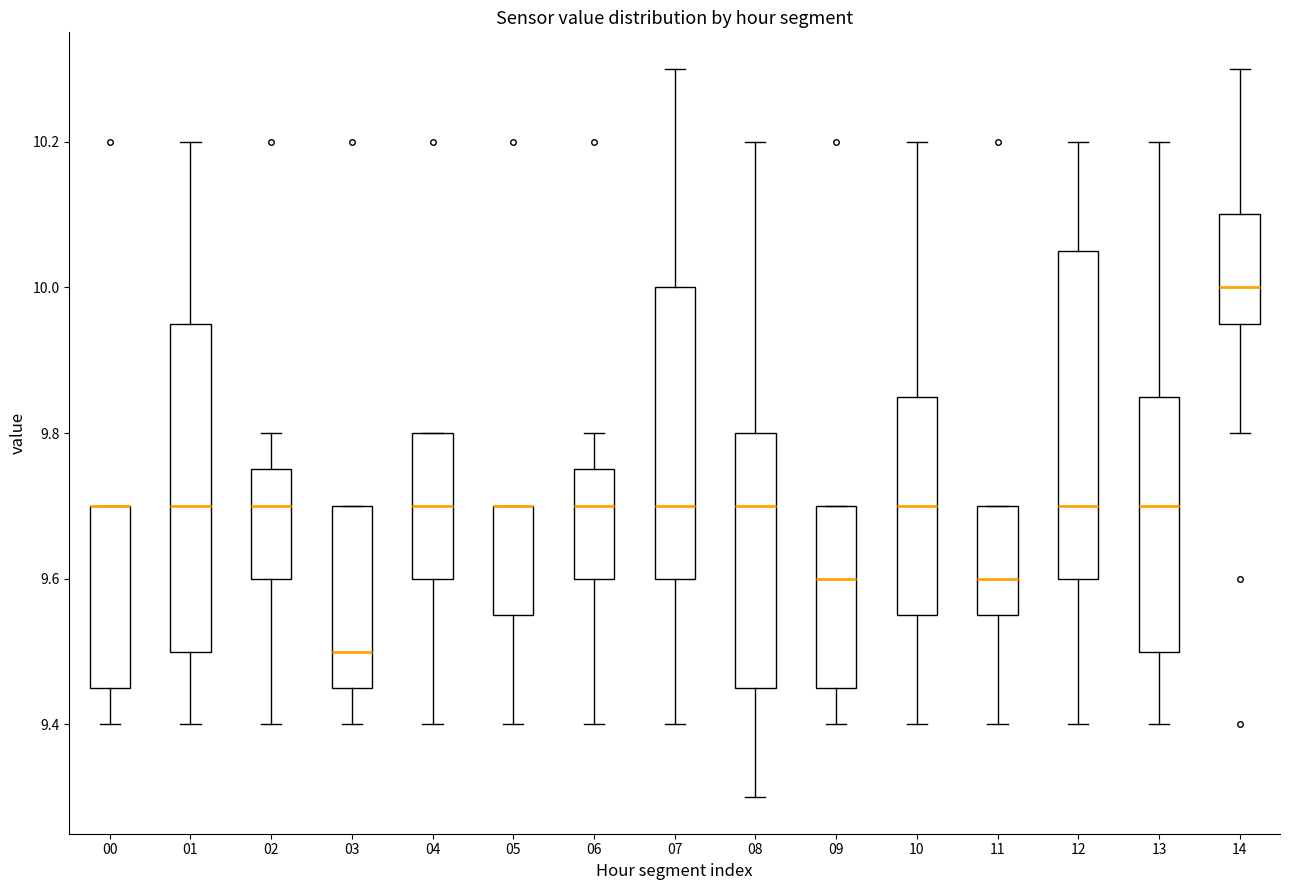

Reading left to right, read every box against the y-axis: the position of its median line, the range the box covers, and the ends of its whiskers. The values are not printed on the chart, so give them approximately, as read against the axis.

00: median 9.70 (drawn on the box's upper edge), box 9.46 to 9.70, whiskers 9.40 to 9.70
01: median 9.70, box 9.50 to 9.96, whiskers 9.40 to 10.20
02: median 9.70, box 9.60 to 9.76, whiskers 9.40 to 9.80
03: median 9.50, box 9.46 to 9.70, whiskers 9.40 to 9.70
04: median 9.70, box 9.60 to 9.80, whiskers 9.40 to 9.80
05: median 9.70 (drawn on the box's upper edge), box 9.56 to 9.70, whiskers 9.40 to 9.70
06: median 9.70, box 9.60 to 9.76, whiskers 9.40 to 9.80
07: median 9.70, box 9.60 to 10.00, whiskers 9.40 to 10.30
08: median 9.70, box 9.46 to 9.80, whiskers 9.30 to 10.20
09: median 9.60, box 9.46 to 9.70, whiskers 9.40 to 9.70
10: median 9.70, box 9.56 to 9.86, whiskers 9.40 to 10.20
11: median 9.60, box 9.56 to 9.70, whiskers 9.40 to 9.70
12: median 9.70, box 9.60 to 10.06, whiskers 9.40 to 10.20
13: median 9.70, box 9.50 to 9.86, whiskers 9.40 to 10.20
14: median 10.00, box 9.96 to 10.10, whiskers 9.80 to 10.30